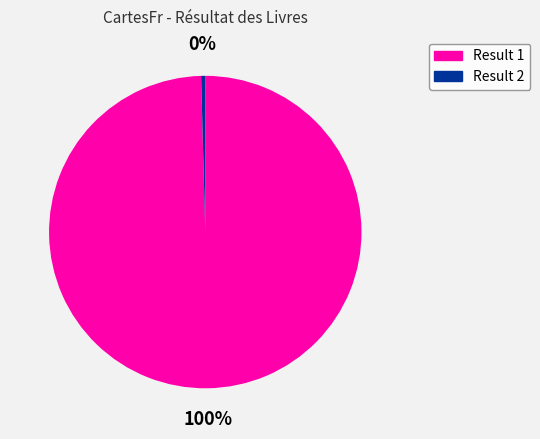

What is the largest slice in the pie chart?

Result 1